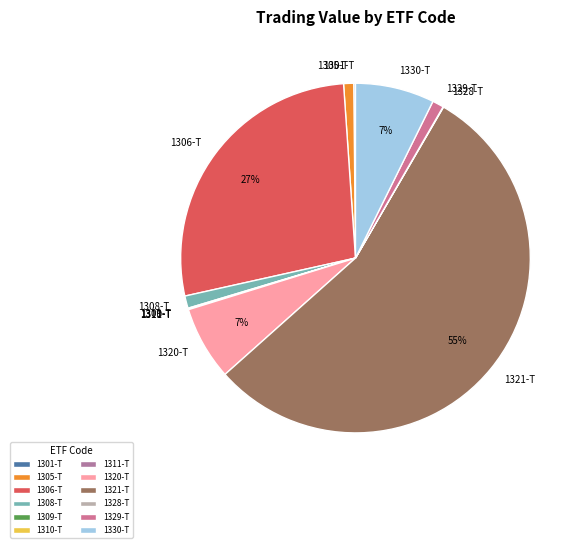

Between 1321-T and 1320-T, which is larger?

1321-T